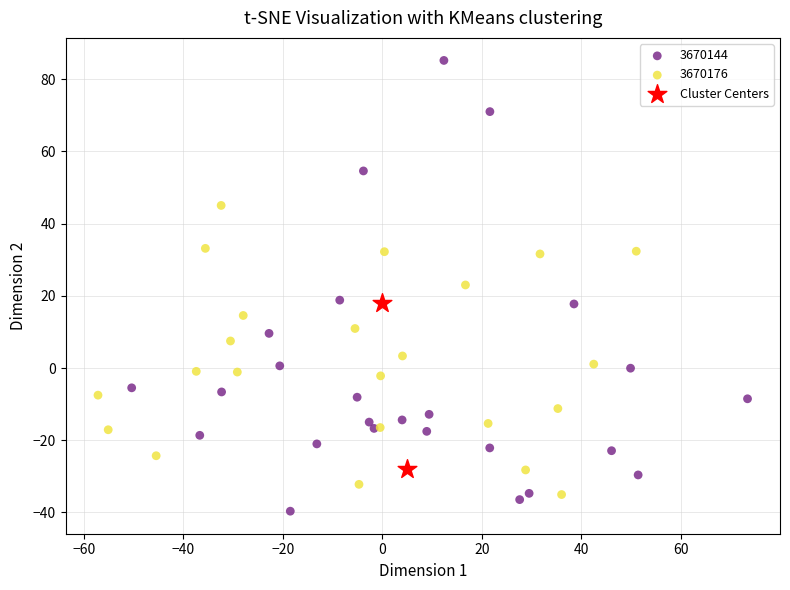

What are all the series names shown in the legend?

3670144, 3670176, Cluster Centers